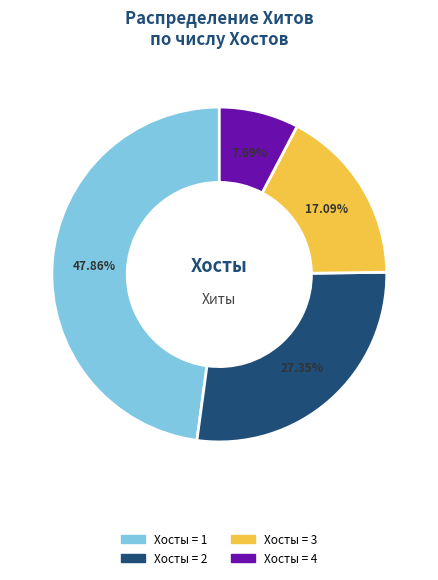

Is there any slice that represents more than half of the pie?

No